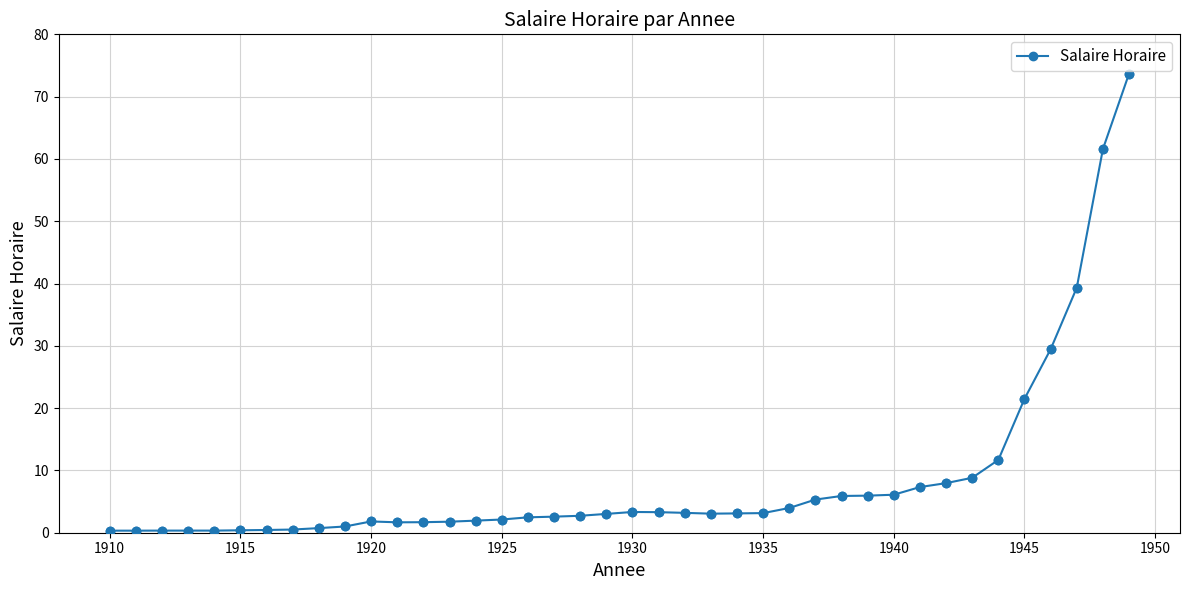

What is the value of the 24th point from the left?

3.1